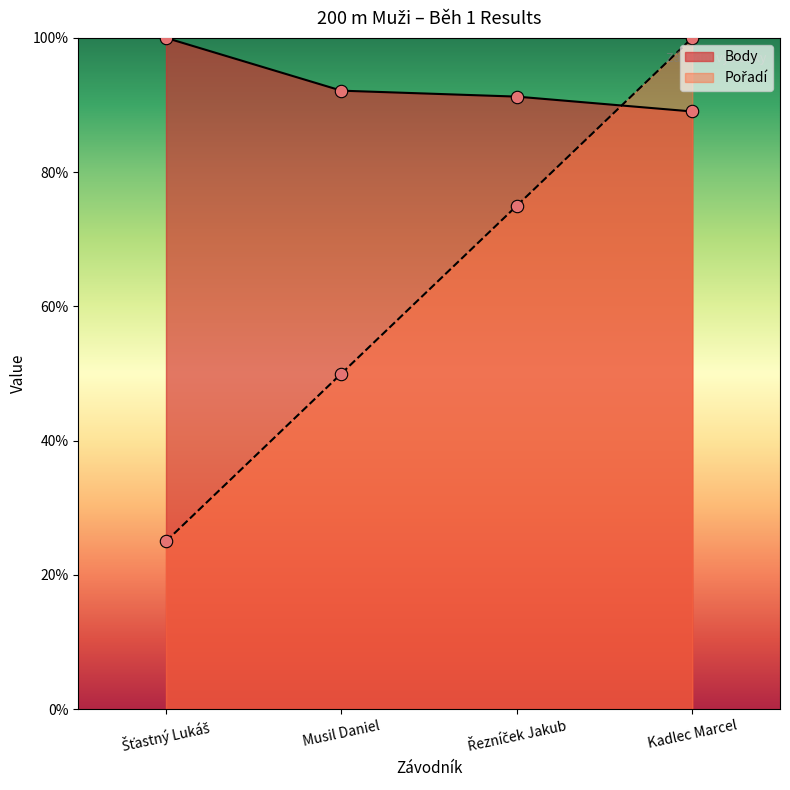

Which series has the largest Y range (max minus min)?

Pořadí